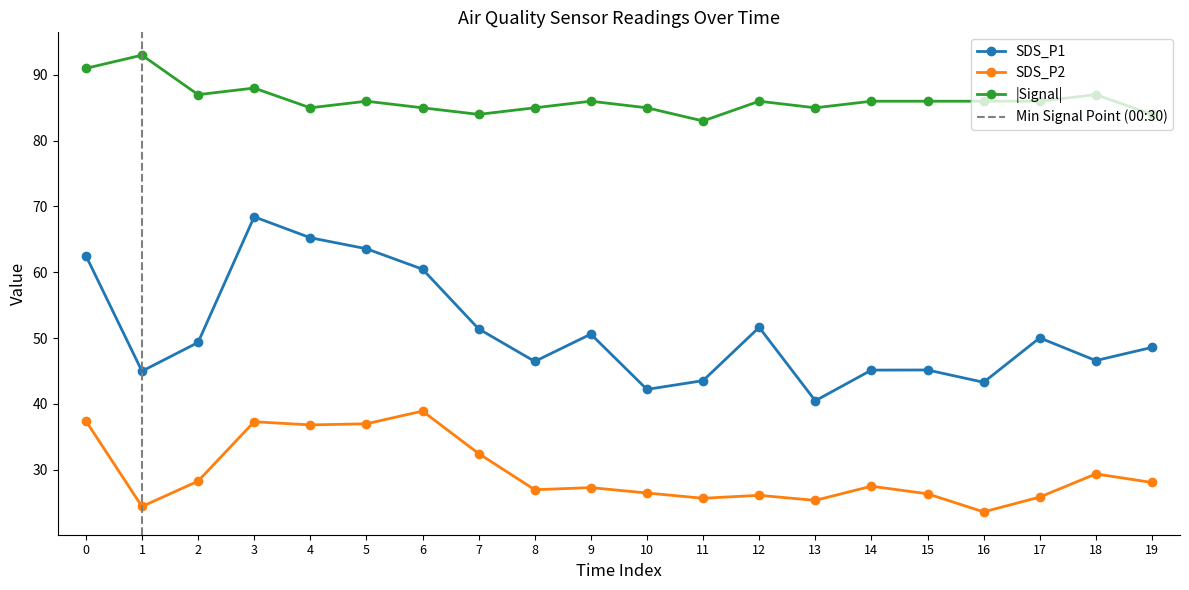

True or false: SDS_P2 and |Signal| intersect in this chart.

False